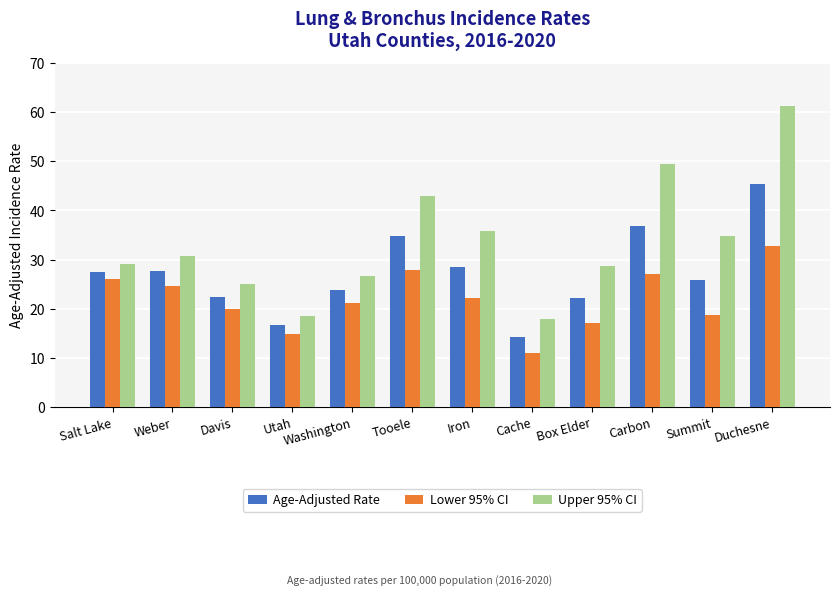

Rank the series by their maximum value, from lowest to highest.

Lower 95% CI, Age-Adjusted Rate, Upper 95% CI